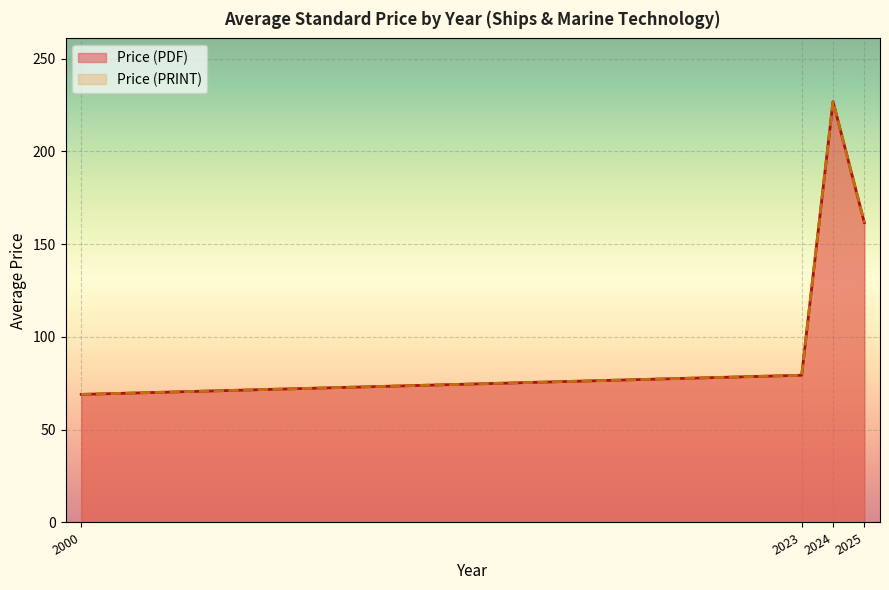

What are all the series names shown in the legend?

Price (PDF), Price (PRINT)